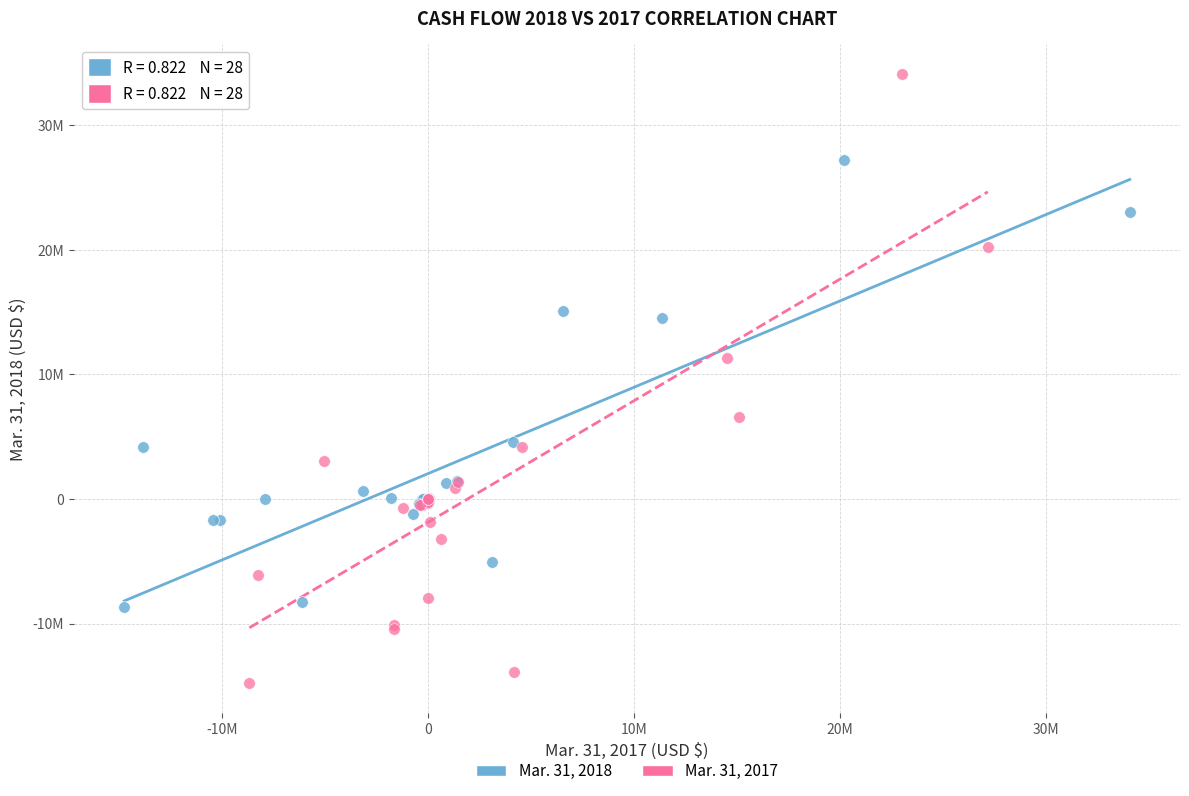

Which series reaches the maximum Y coordinate?

Mar. 31, 2017